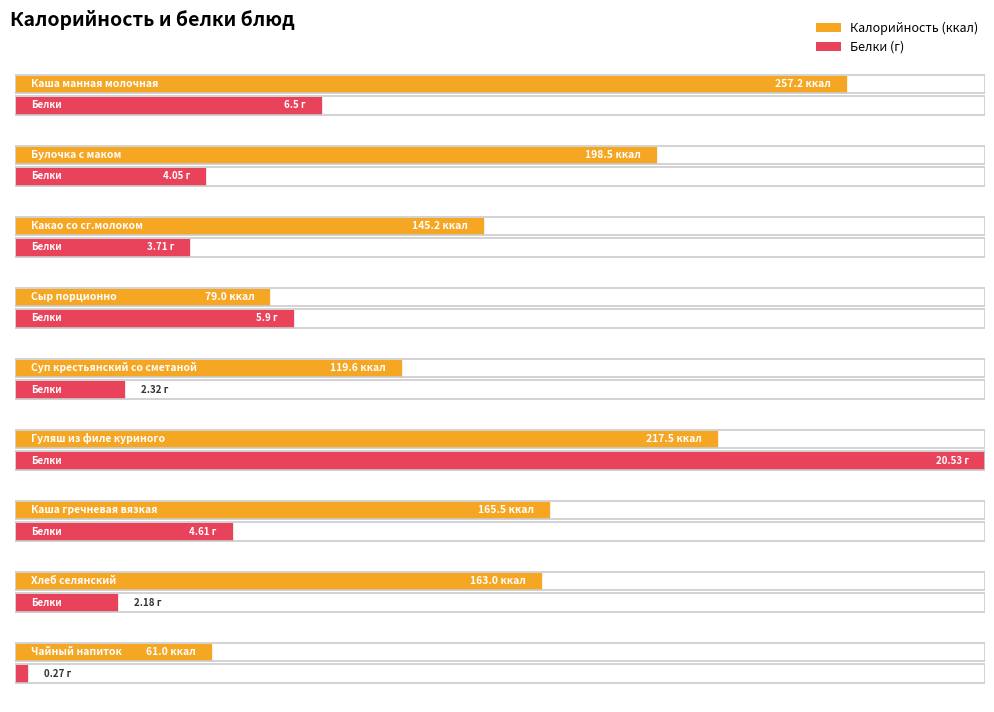

How many groups of bars are there?

9